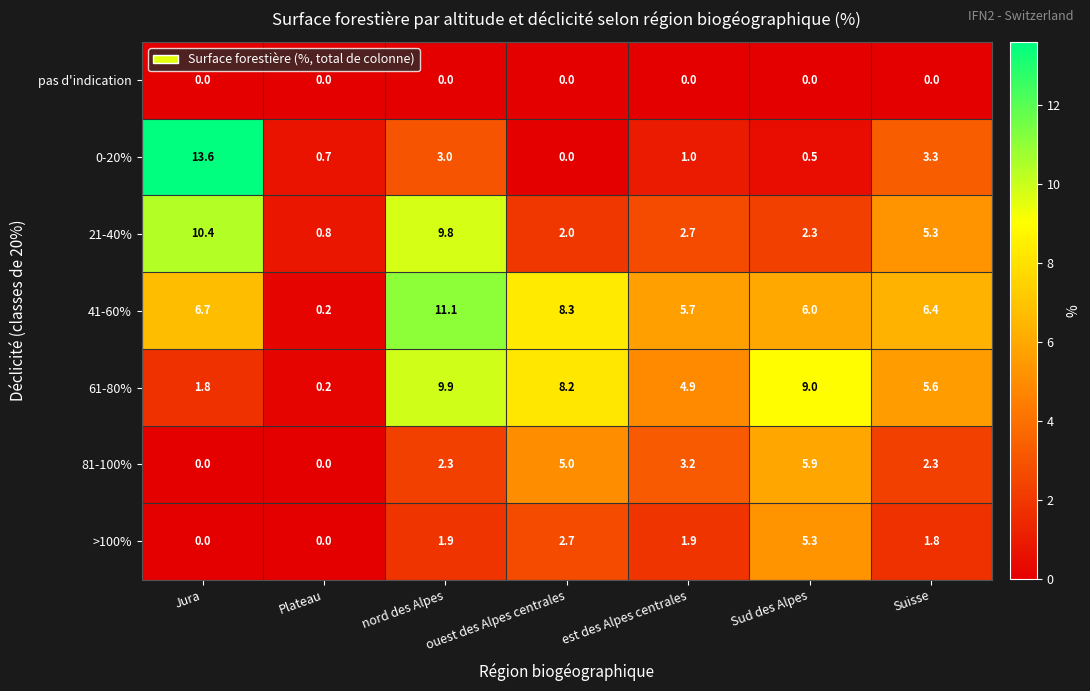

At which label is 61-80% closest to 5?

est des Alpes centrales